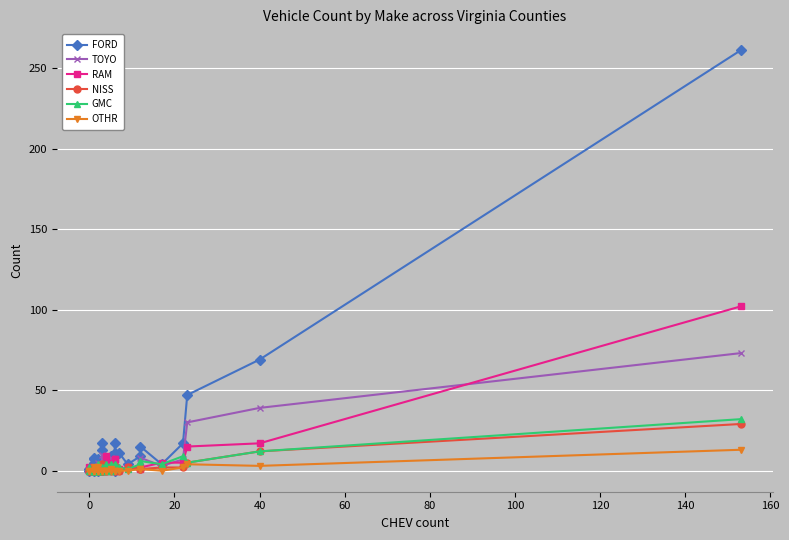

How many distinct data groups are displayed?

6